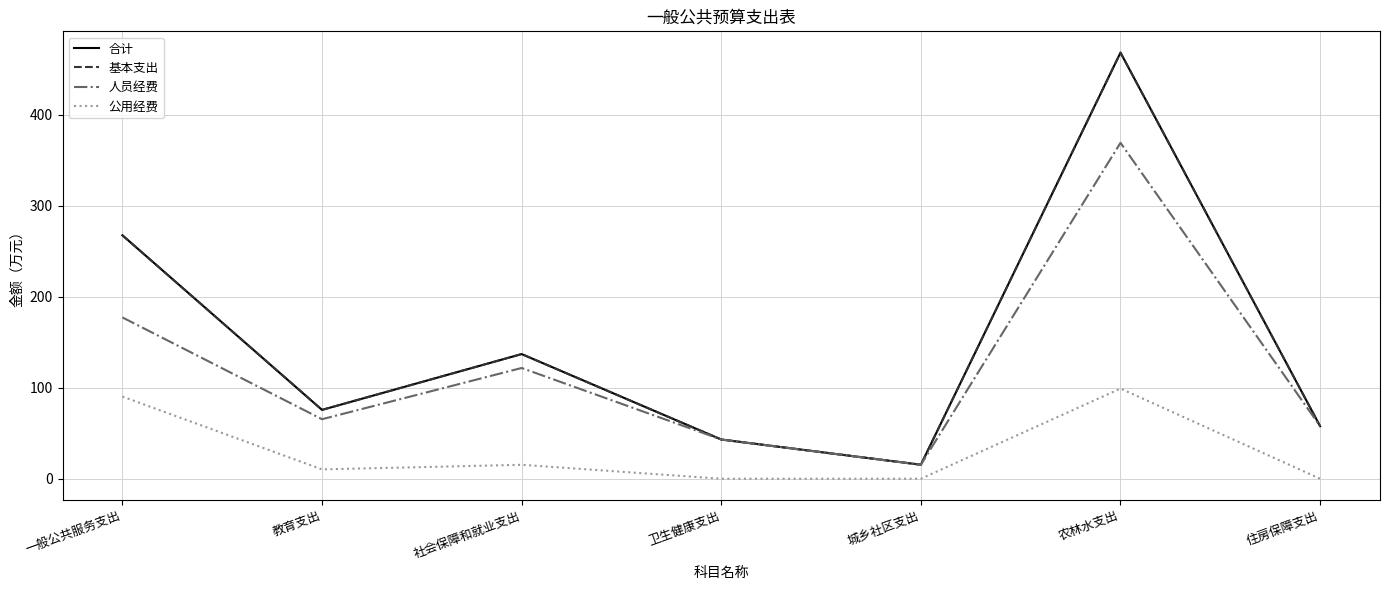

What is the sum of the 基本支出 values at 教育支出 and 城乡社区支出?

91.1